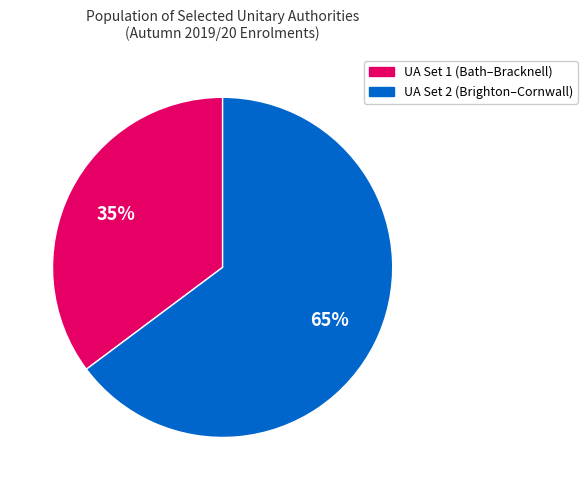

How many slices are in this pie chart?

2